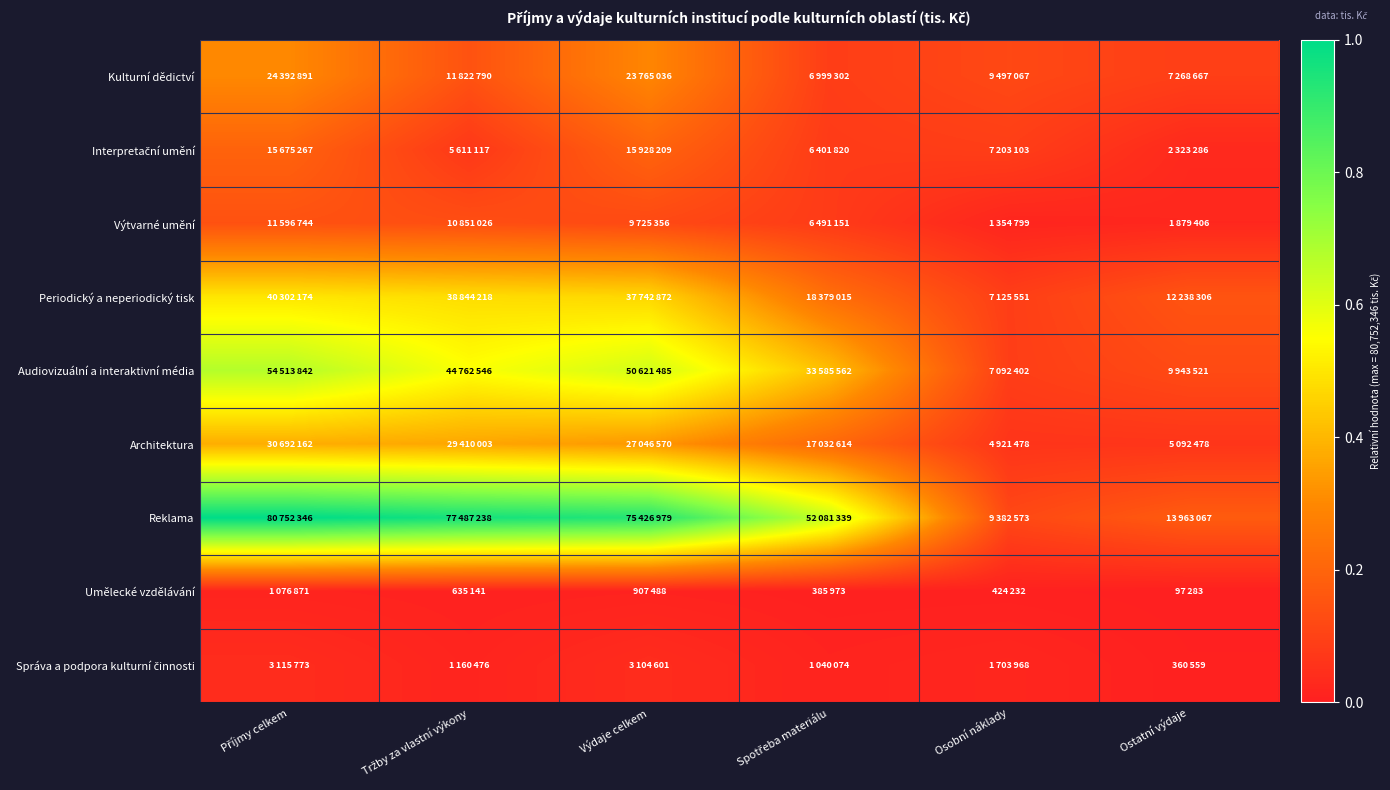

At Osobní náklady, list the series in order from smallest to largest.

Umělecké vzdělávání, Výtvarné umění, Správa a podpora kulturní činnosti, Architektura, Audiovizuální a interaktivní média, Periodický a neperiodický tisk, Interpretační umění, Reklama, Kulturní dědictví